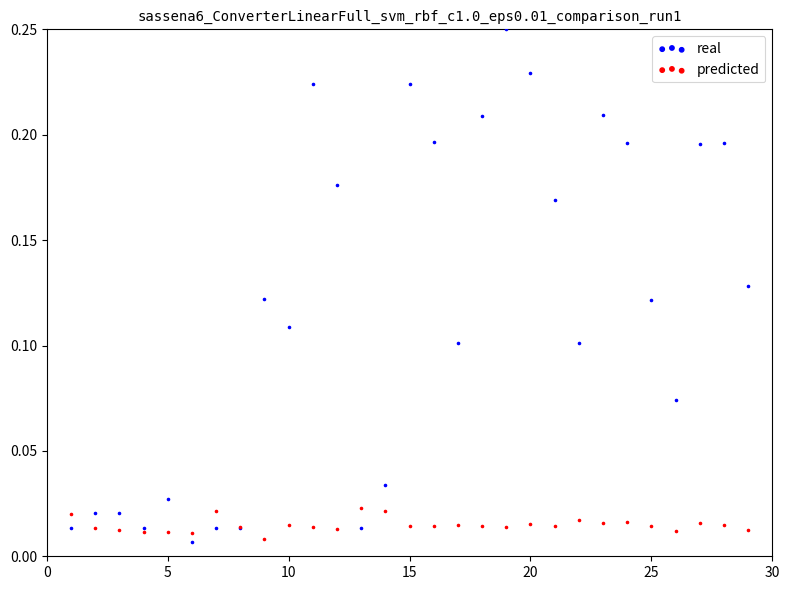

Which series has the widest spread of Y values?

real